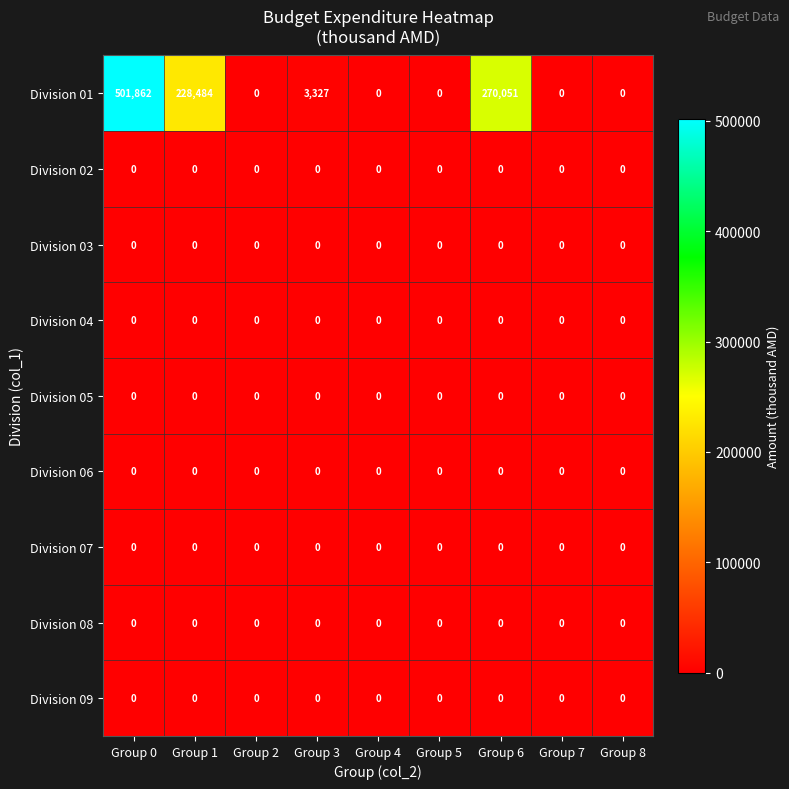

What is the difference between the Division 01 values at Group 2 and Group 1?

228484